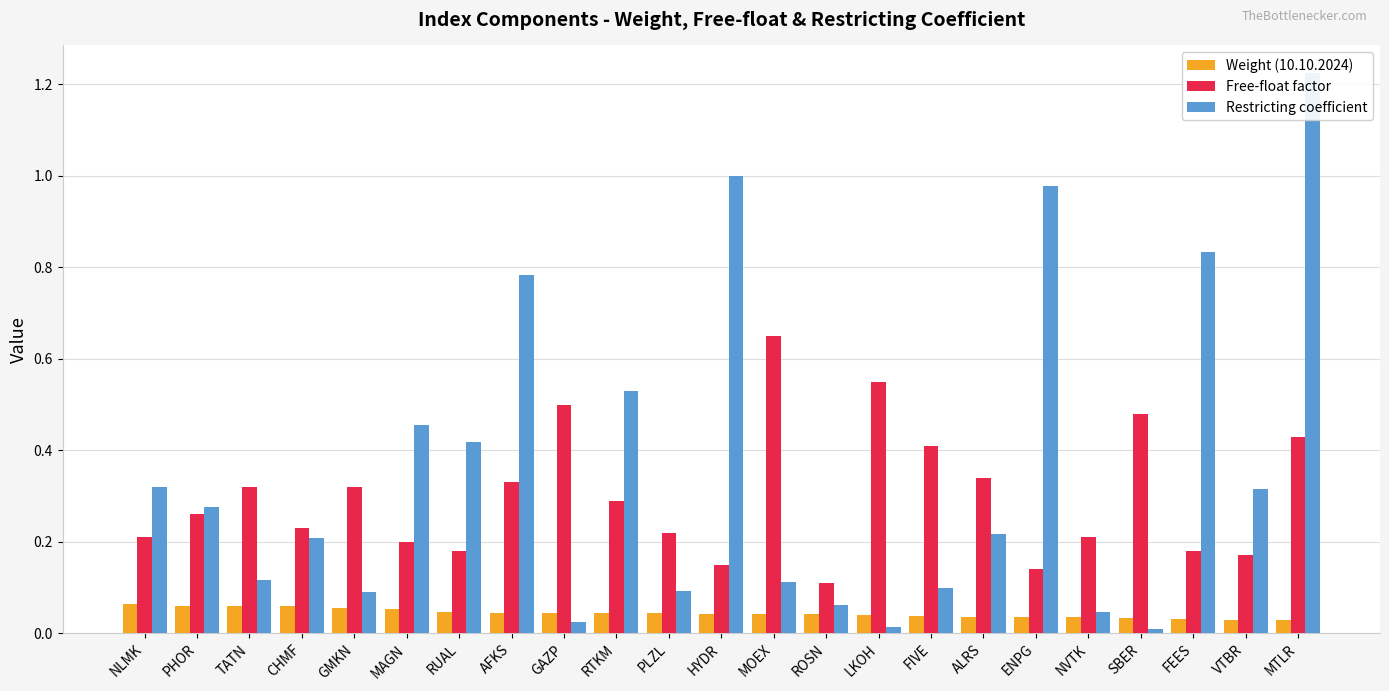

At NVTK, list the series in order from largest to smallest.

Free-float factor, Restricting coefficient, Weight (10.10.2024)